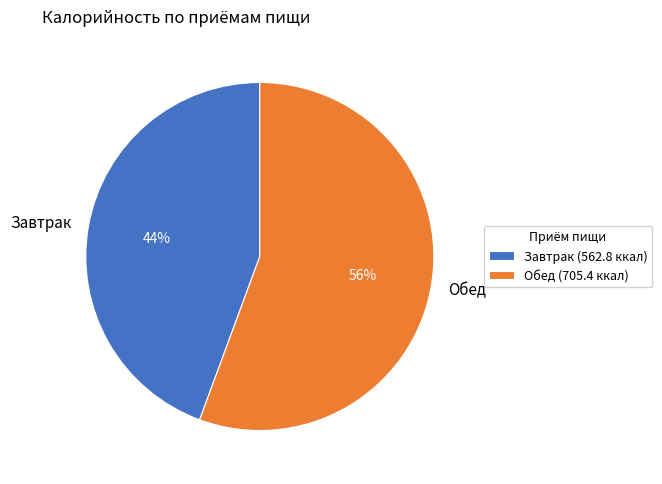

Count the number of slices in the pie.

2